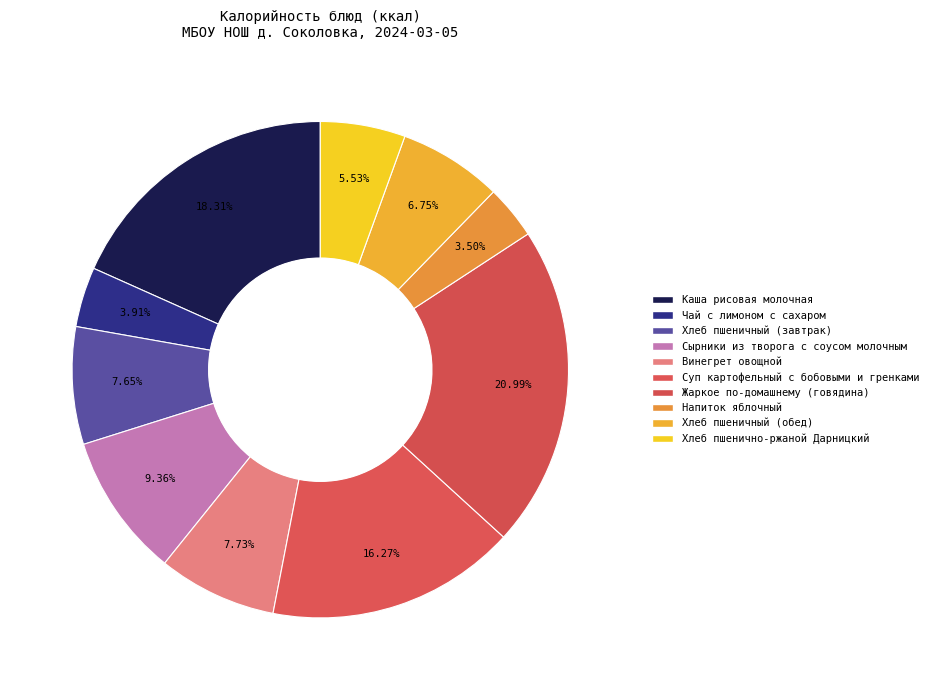

Count the number of slices in the pie.

10